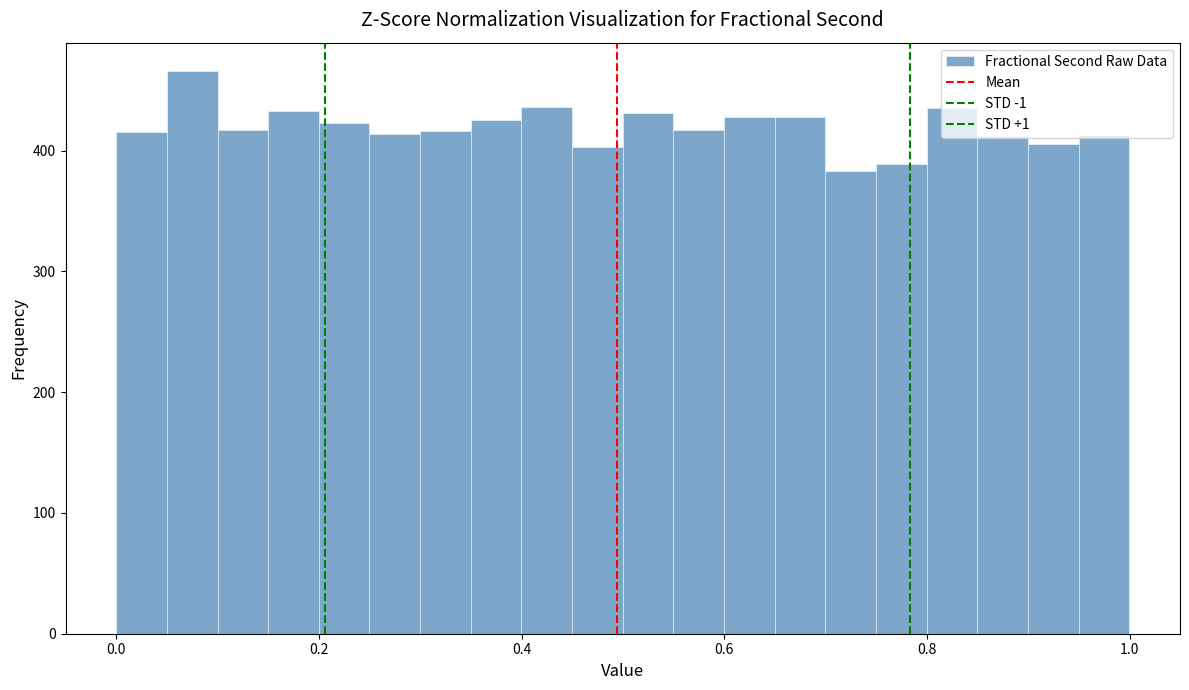

Read against the x-axis, roughly where is the centre of the tallest bar?

0.08